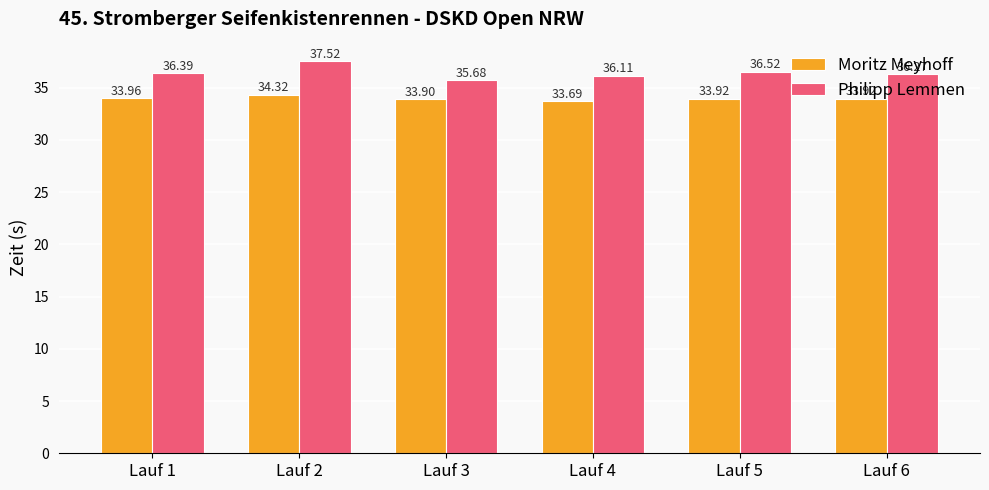

Is the value of Philipp Lemmen at Lauf 5 greater than the value of Moritz Meyhoff at Lauf 6?

Yes